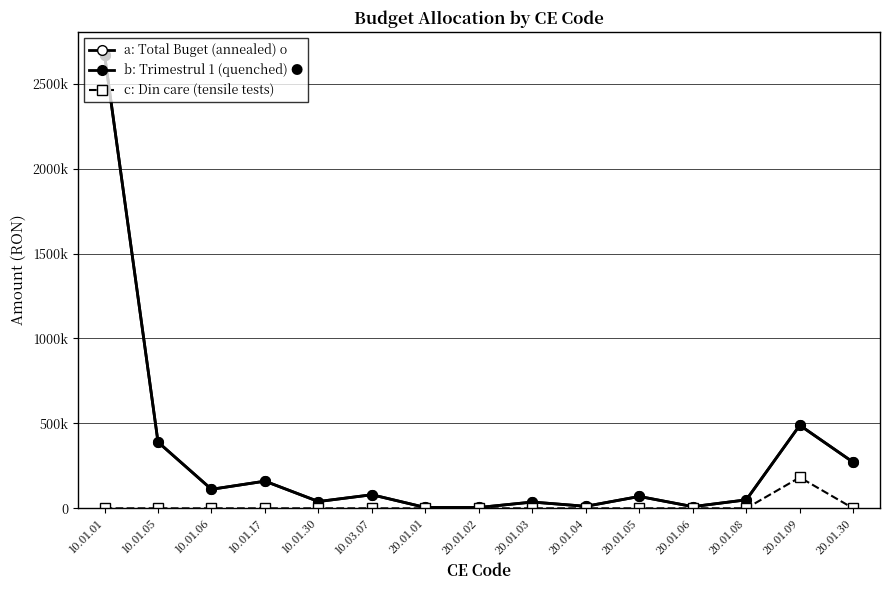

Rank the series by their maximum value, from highest to lowest.

a: Total Buget (annealed) o, b: Trimestrul 1 (quenched) ●, c: Din care (tensile tests)